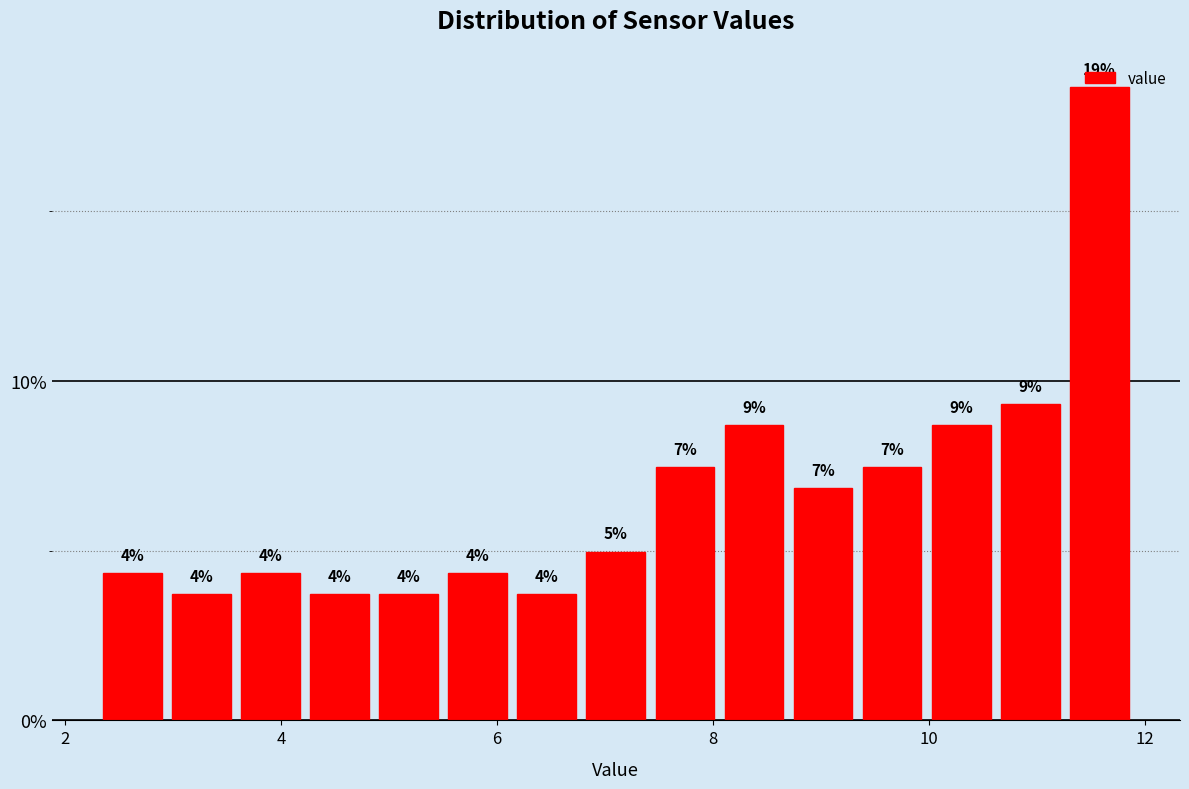

Read against the x-axis, roughly where is the centre of the tallest bar?

11.6